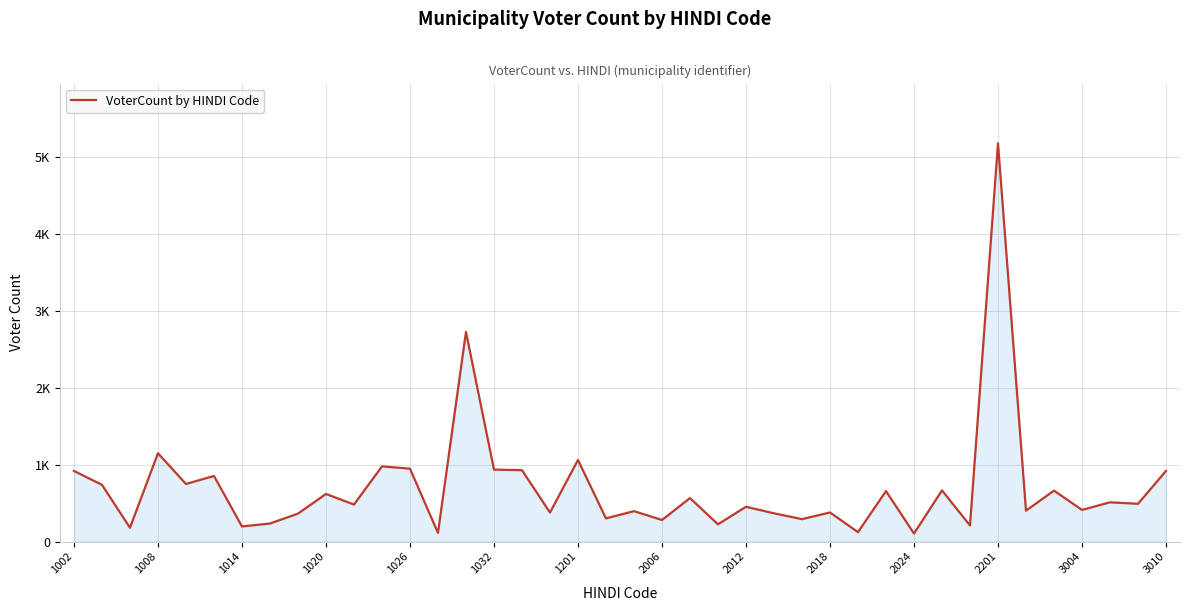

What is the greatest value displayed?

5182